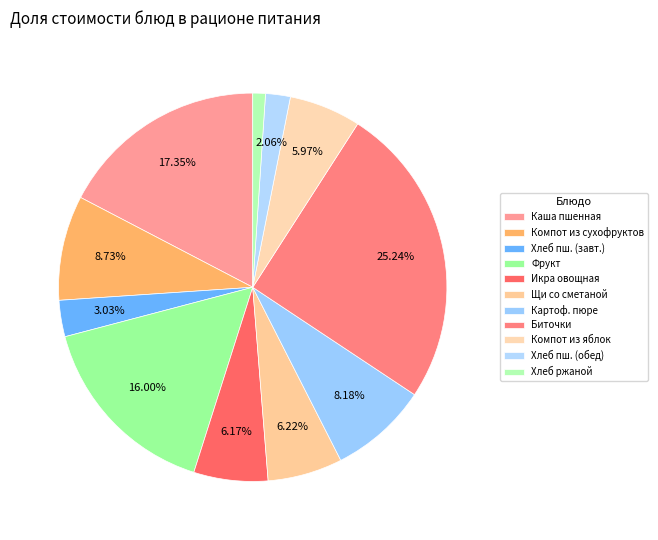

Which category has the biggest portion of the pie?

Биточки из мяса говядины и мяса птицы